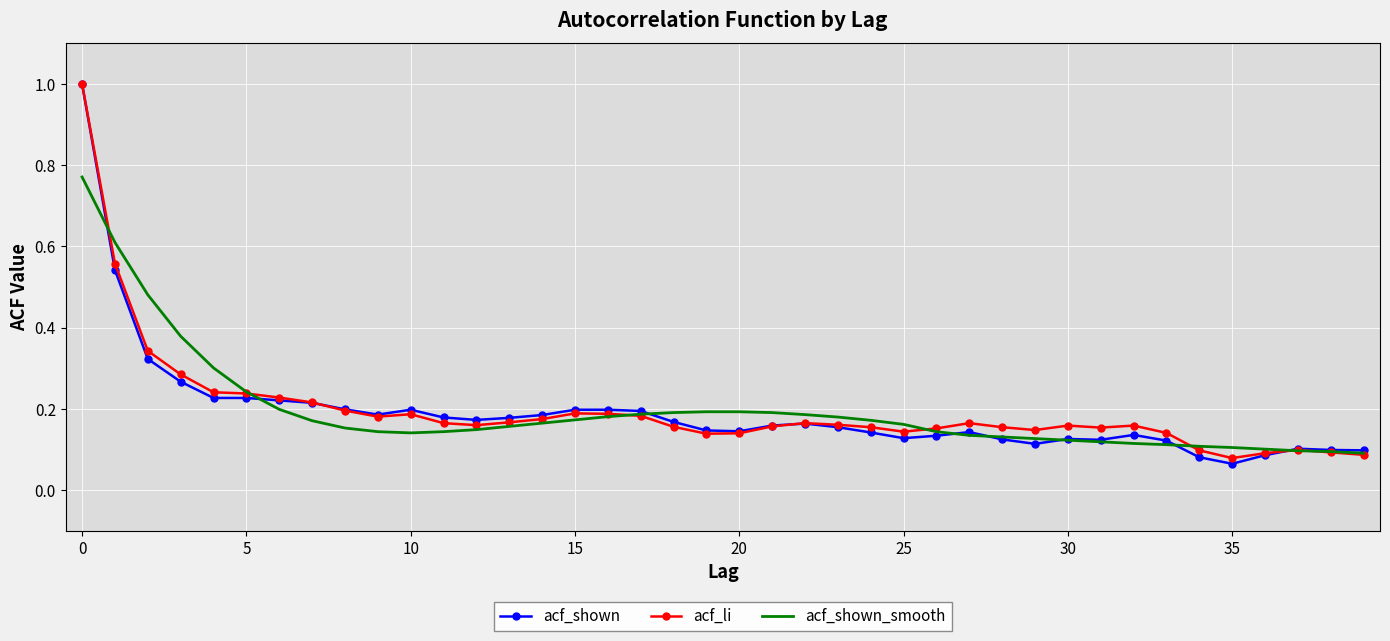

What is the greatest value displayed?

1.0